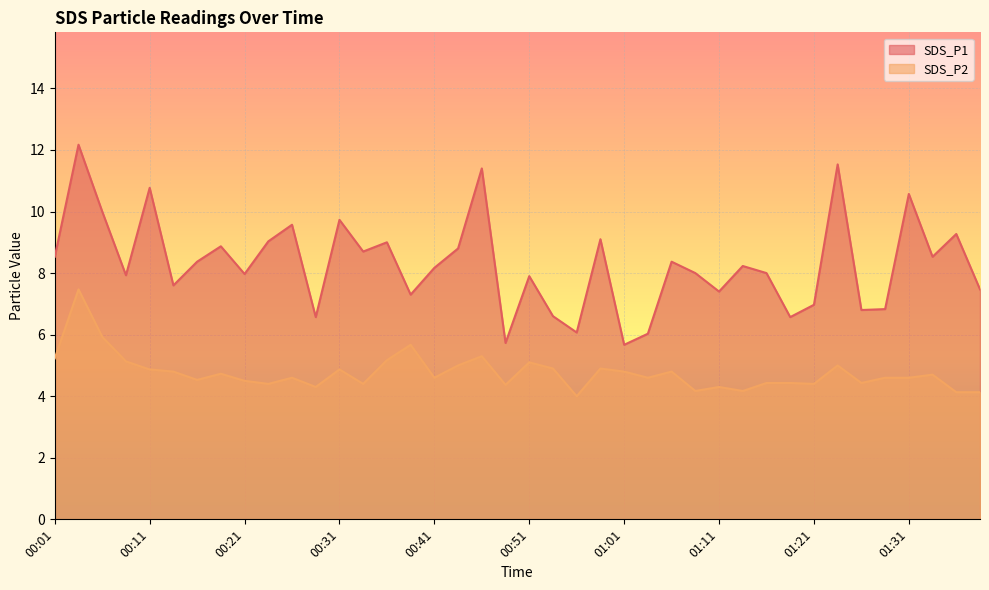

True or false: SDS_P1 has a value of 3.8 at 01:06.

False